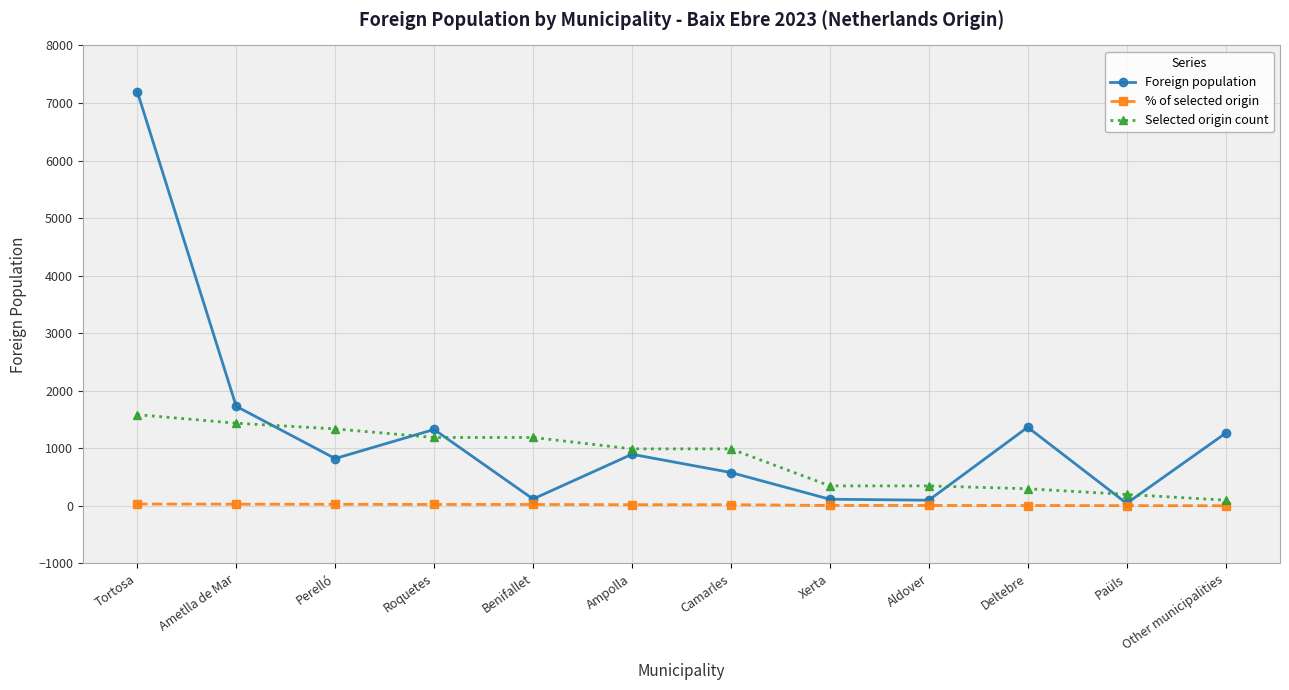

Is it true that Selected origin count equals 1337 at Perelló?

True